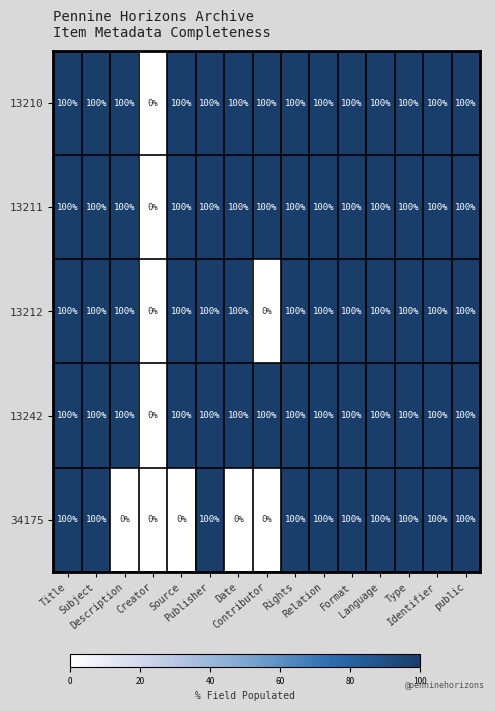

How many distinct data groups are displayed?

5